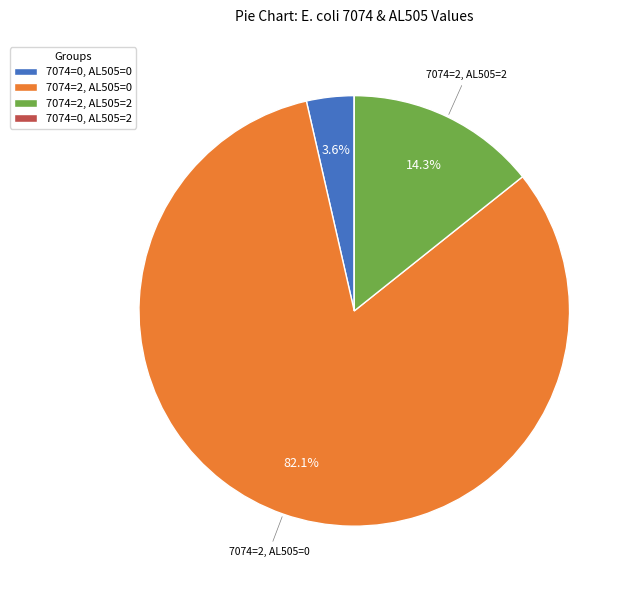

Which has a higher value, 7074=2, AL505=0 or 7074=2, AL505=2?

7074=2, AL505=0